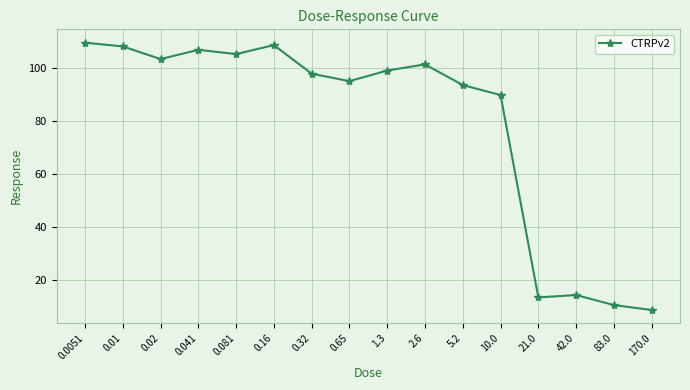

Which label corresponds to the smallest value in the chart?

170.0